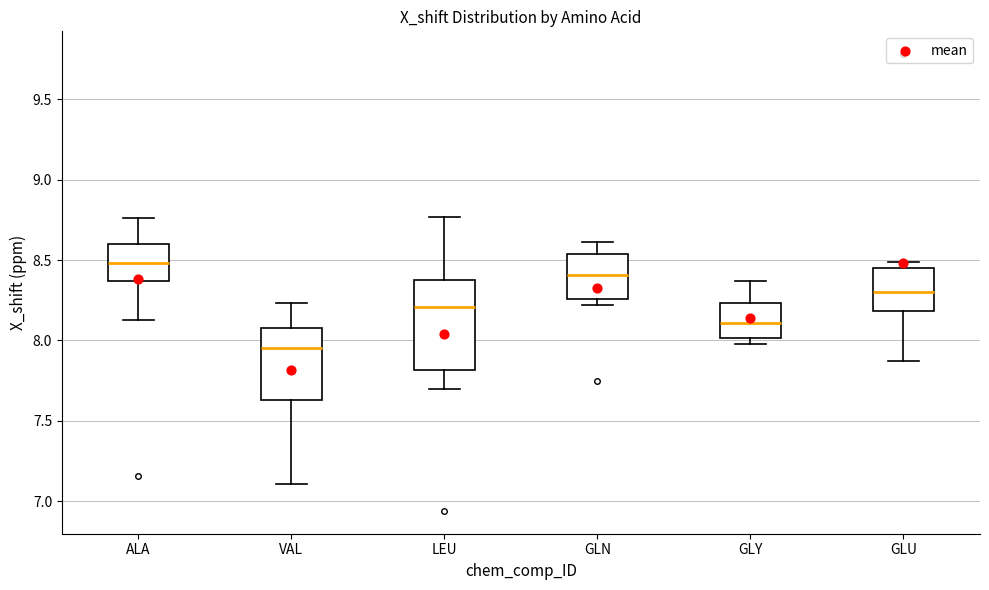

Reading left to right, transcribe this box plot: for each box, give where its median line is, the range the box spans, and where its two whiskers end, as read against the y-axis. The values are not printed on the chart, so give them approximately, as read against the axis.

ALA: median 8.50, box 8.35 to 8.60, whiskers 8.15 to 8.75
VAL: median 7.95, box 7.65 to 8.10, whiskers 7.10 to 8.25
LEU: median 8.20, box 7.80 to 8.40, whiskers 7.70 to 8.75
GLN: median 8.40, box 8.25 to 8.55, whiskers 8.20 to 8.60
GLY: median 8.10, box 8.00 to 8.25, whiskers 8.00 (just below the box's lower edge) to 8.35
GLU: median 8.30, box 8.20 to 8.45, whiskers 7.85 to 8.50